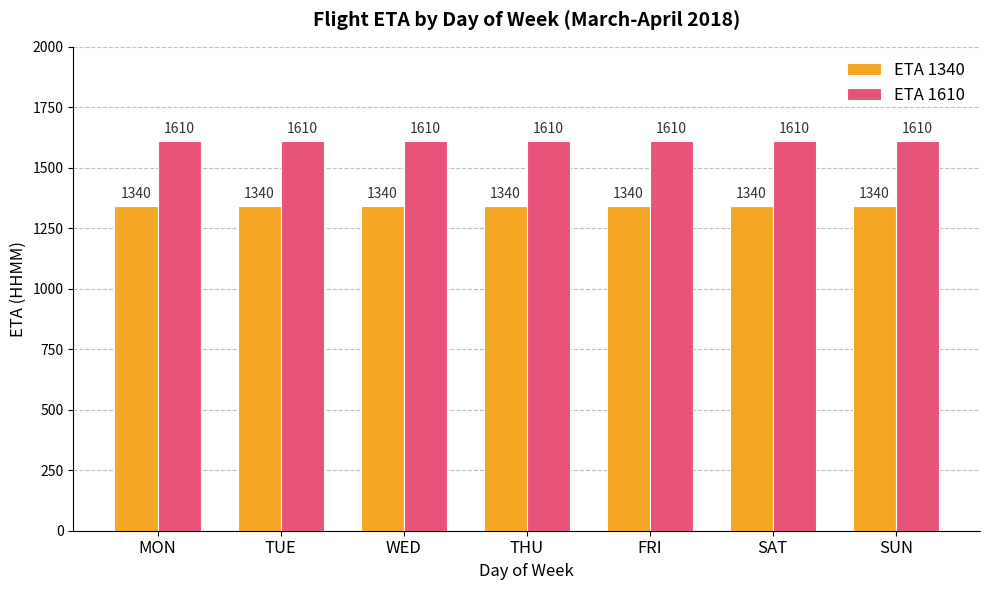

What is the greatest value displayed?

1610